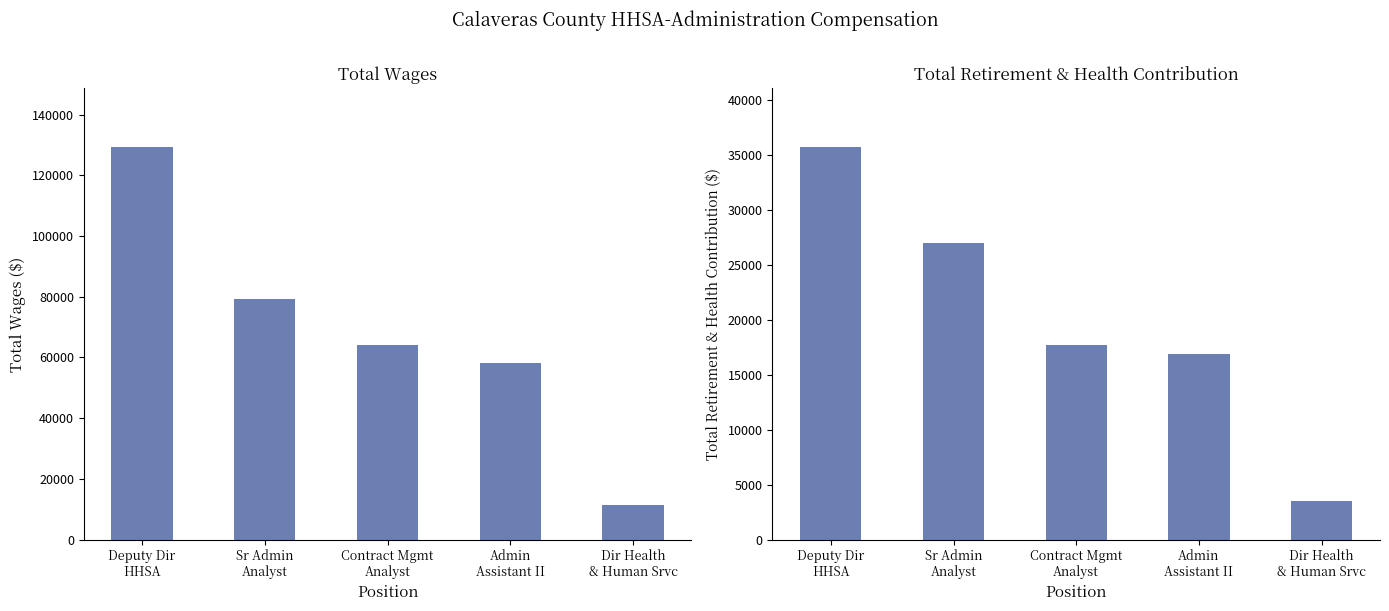

True or false: Total Retirement & Health Contribution has a value of 23228 at Deputy Dir
HHSA.

False